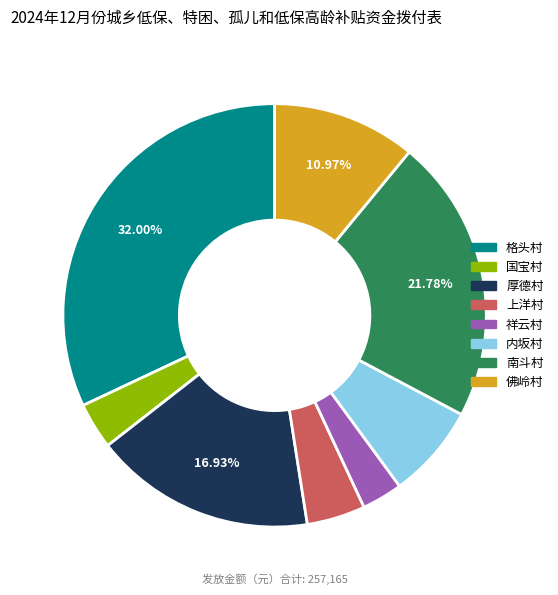

Is there a majority slice in this chart?

No